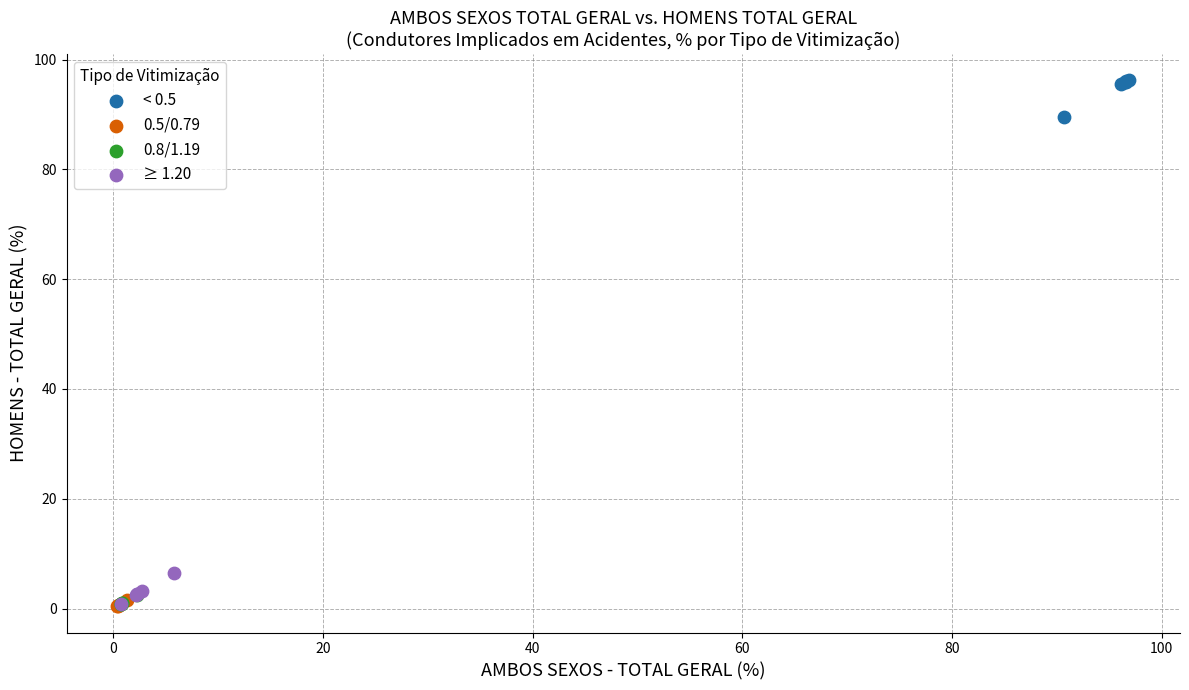

Which series reaches the maximum Y coordinate?

< 0.5